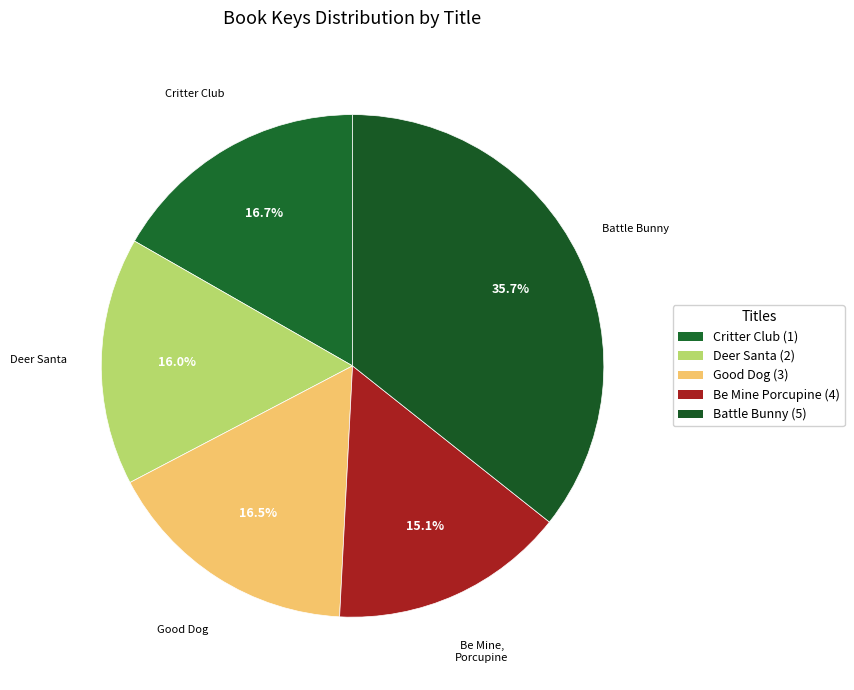

How many segments does this pie chart have?

5